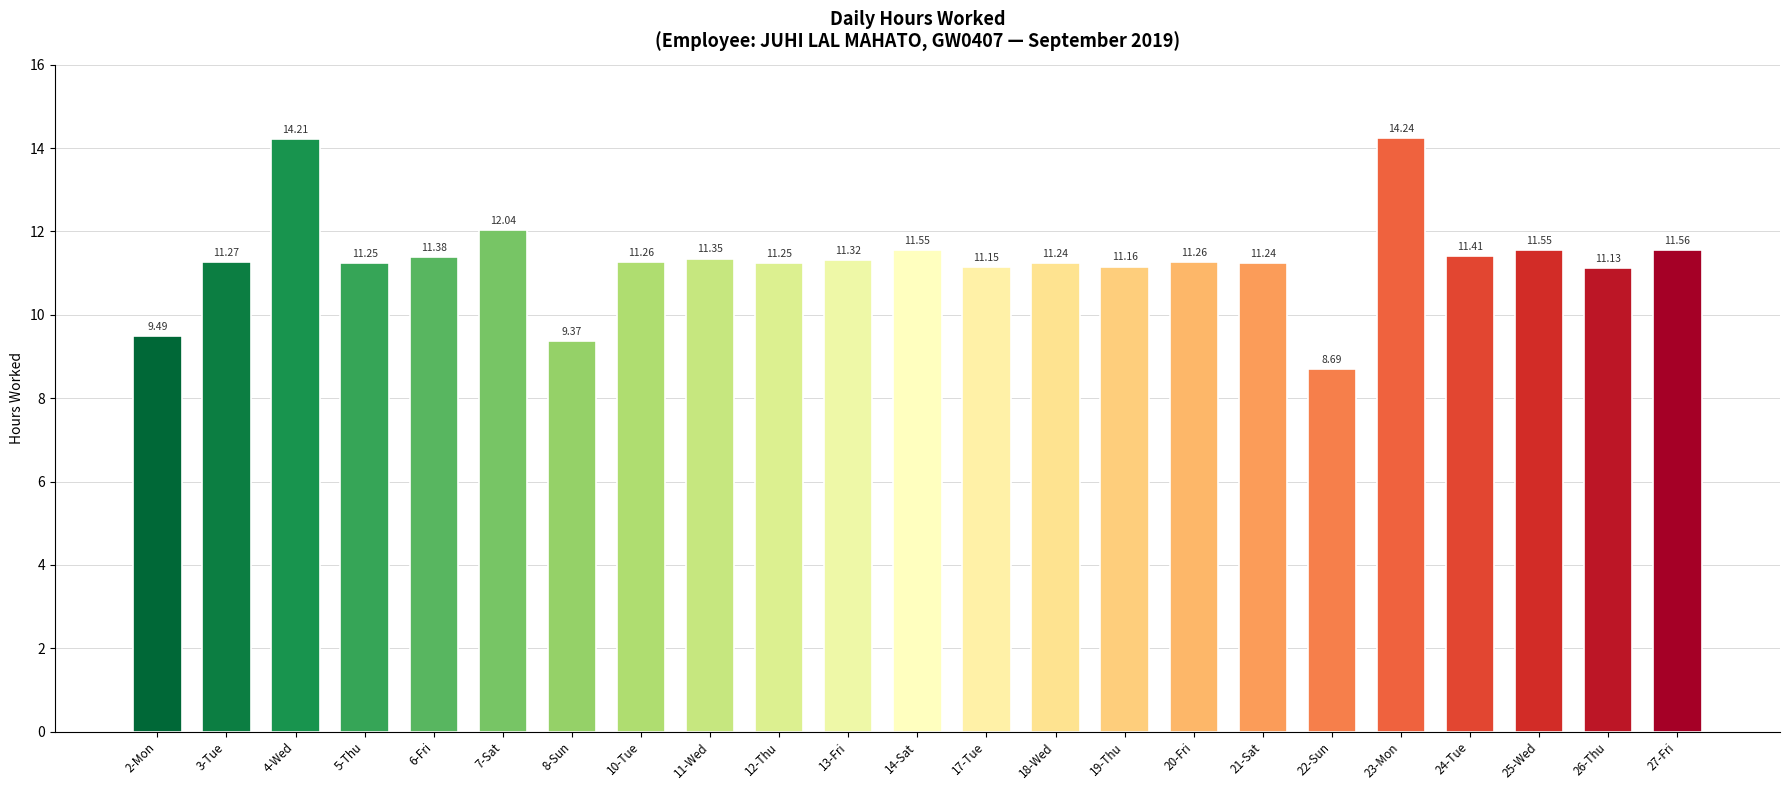

The value at 4-Wed is 14.2. True or false?

True